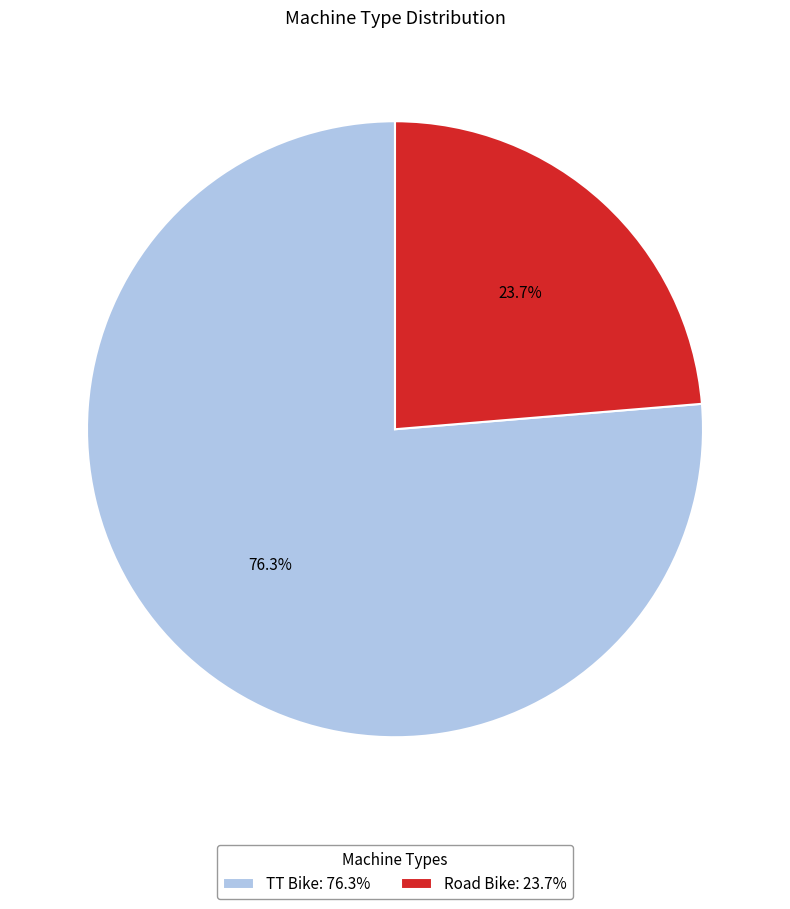

Is Road Bike the majority of the pie?

No